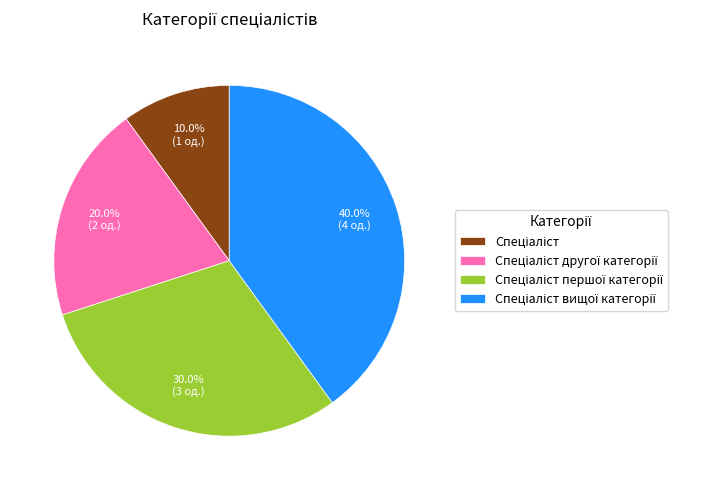

To the nearest percent, what is the difference between the largest and smallest slice percentages?

30%